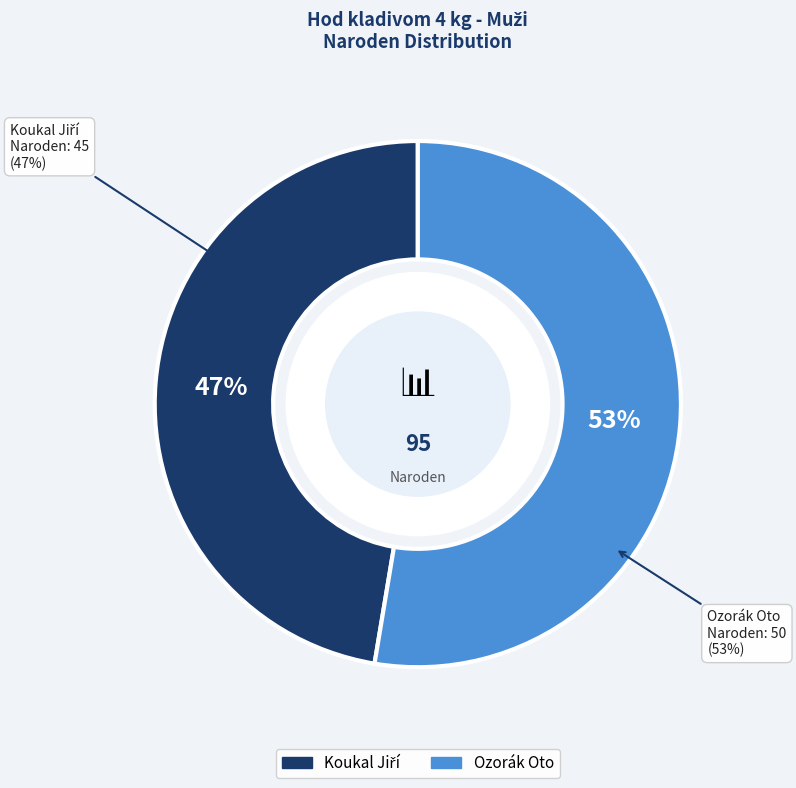

Which category has the biggest portion of the pie?

Ozorák Oto